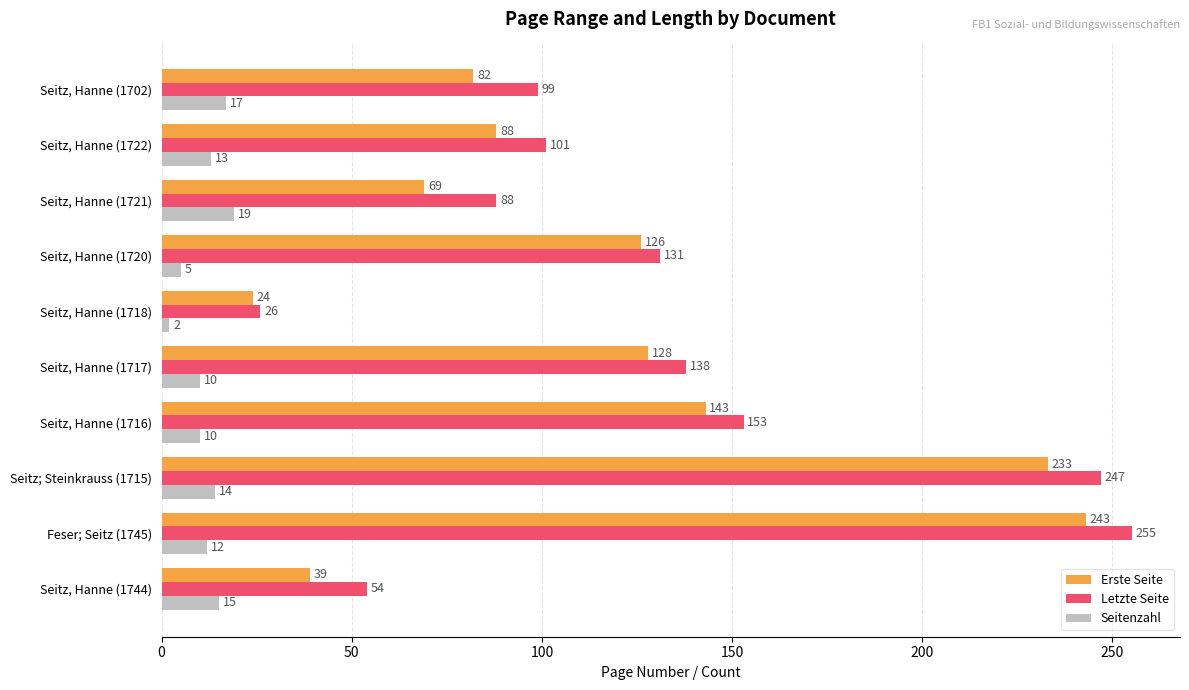

What is the average value of the Letzte Seite series?

129